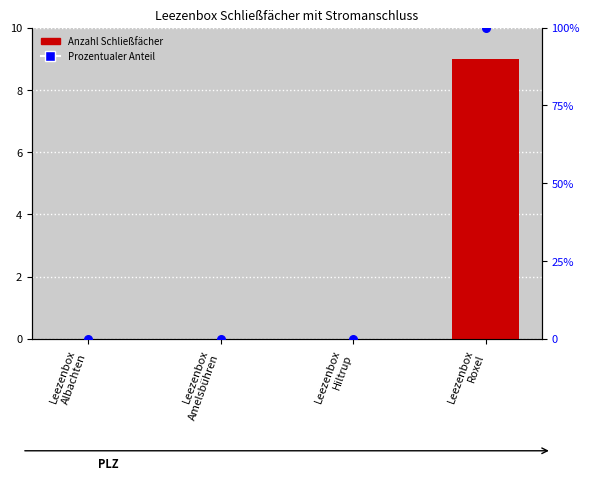

At how many categories does at least one series exceed 69?

1